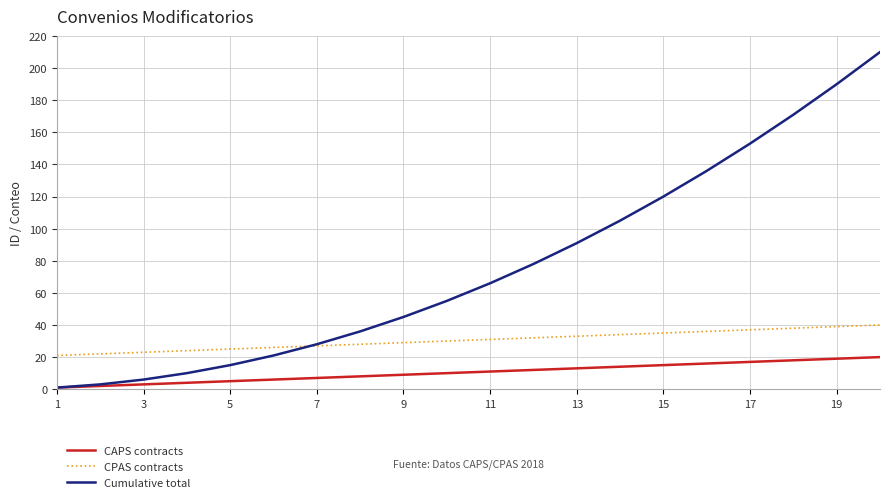

Which series has the widest spread of values?

Cumulative total